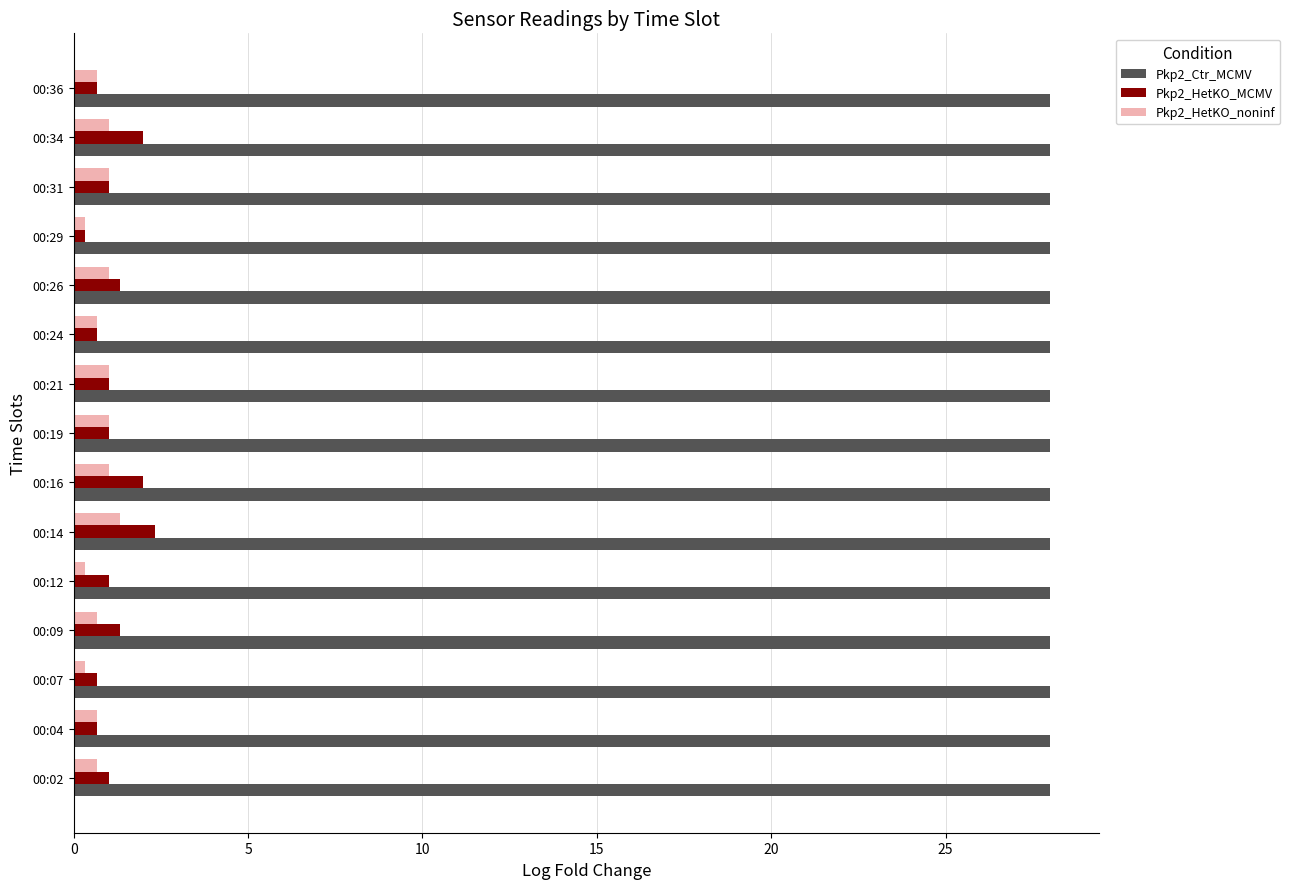

What is the difference between the highest and lowest values at 00:02?

27.3